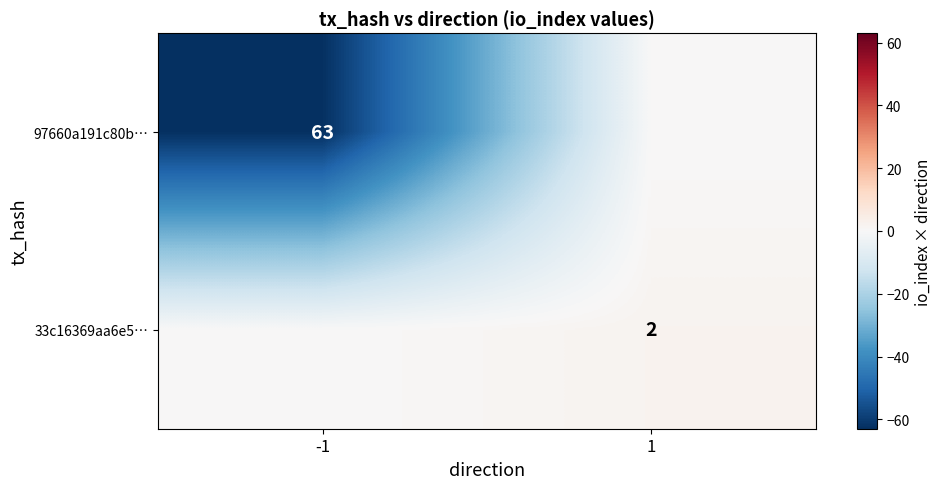

Is it true that 97660a191c80b… equals 63 at -1?

True